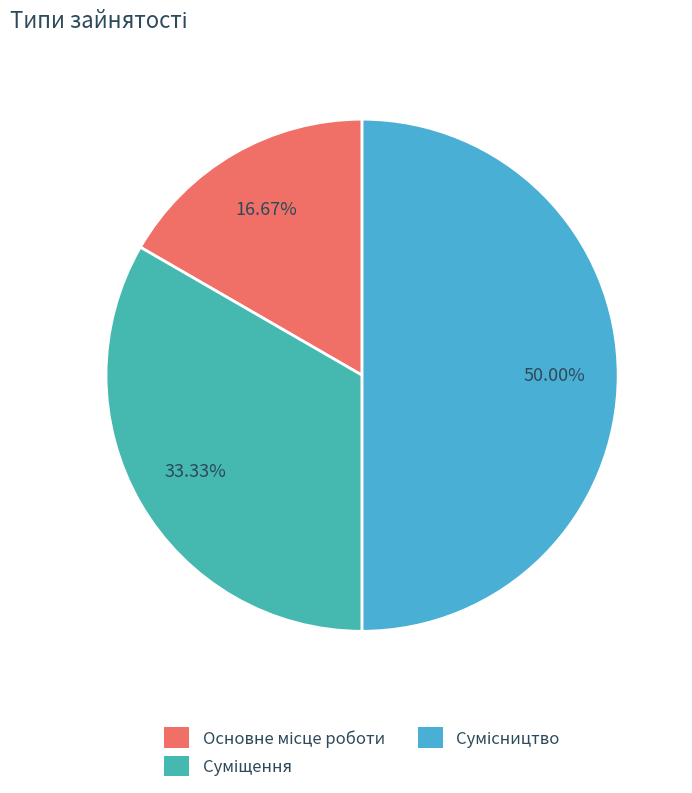

The Сумісництво slice represents 61% of the pie. True or false?

False